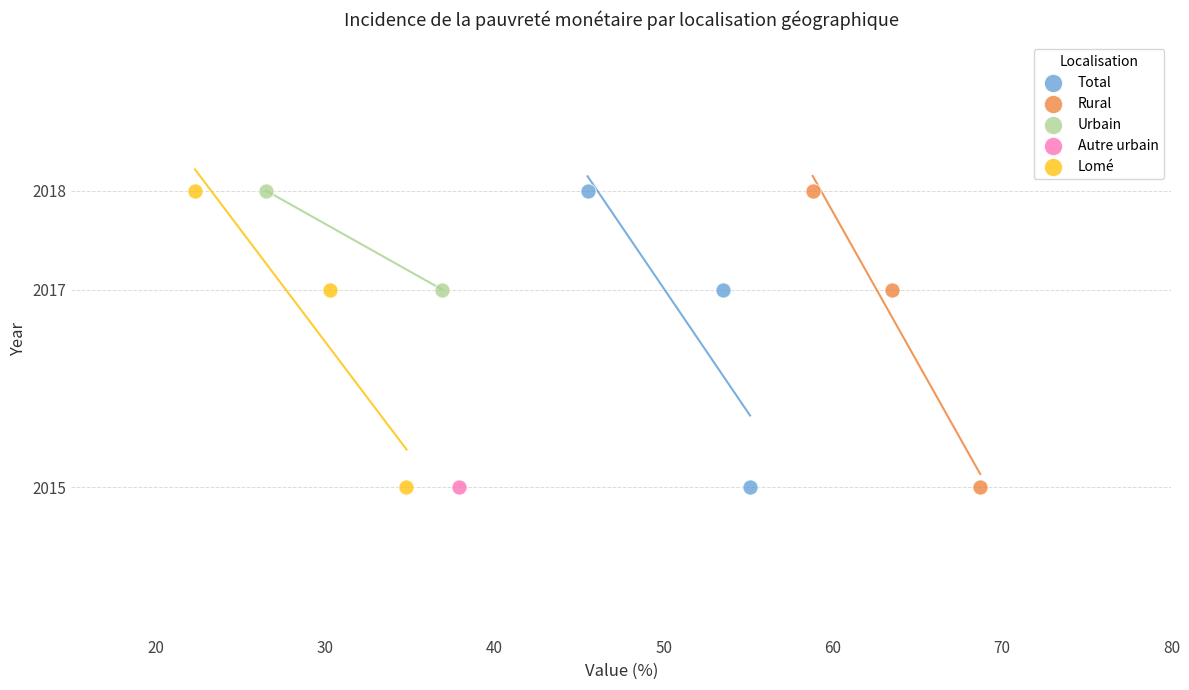

What are all the series names shown in the legend?

Total, Rural, Urbain, Autre urbain, Lomé